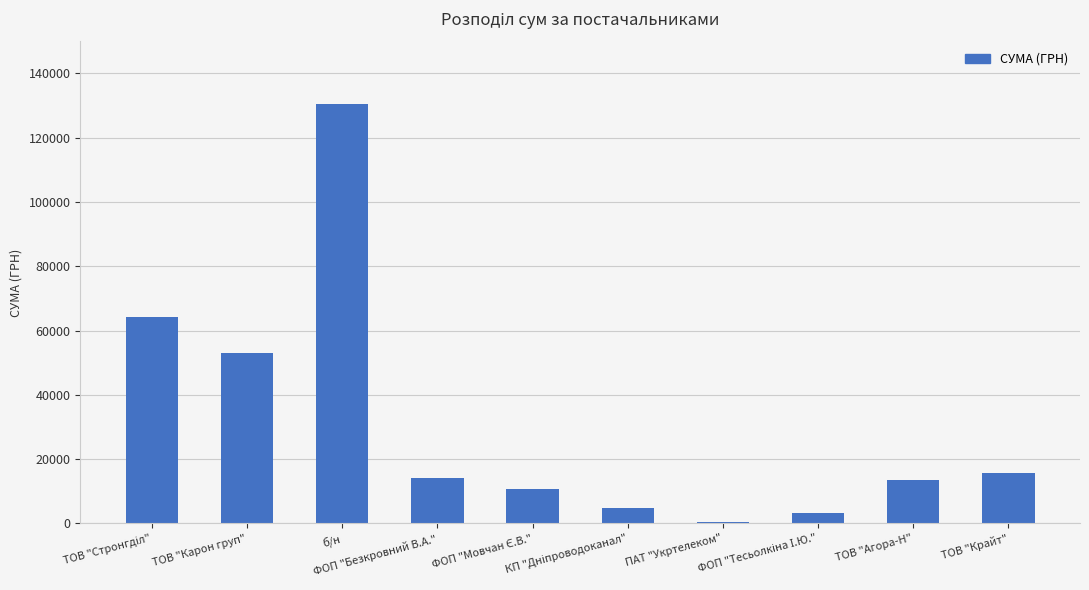

What is the change in value from ТОВ "Карон груп" to б/н?

+77442.9